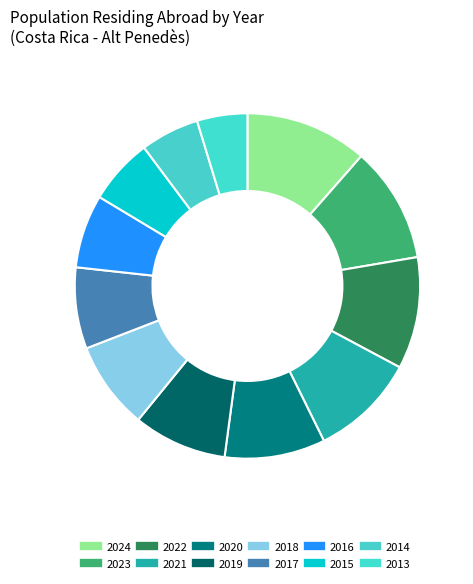

How many segments does this pie chart have?

12